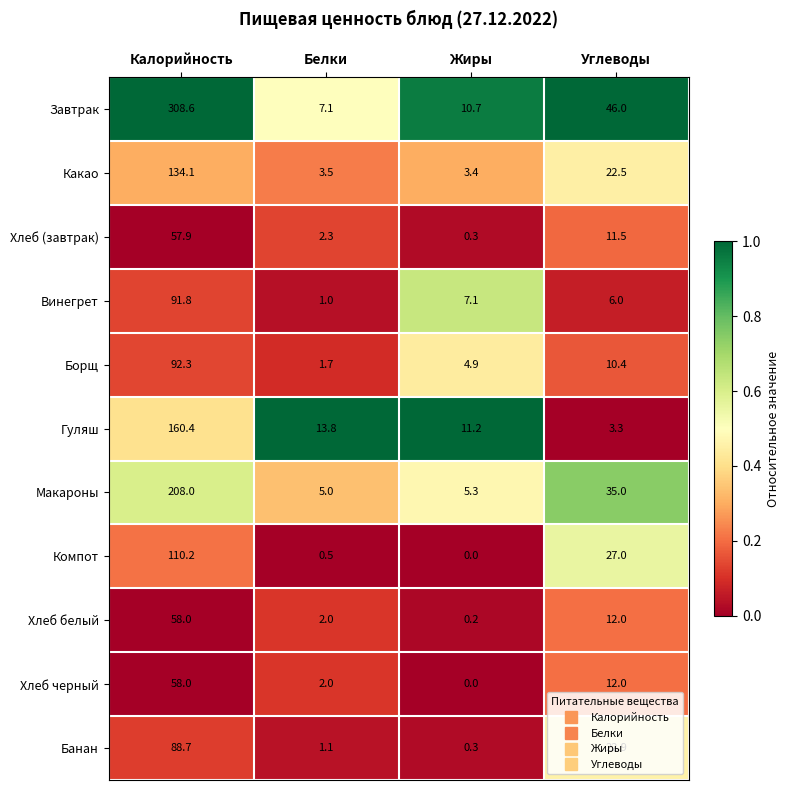

At which category is the sum across all series the highest?

Калорийность